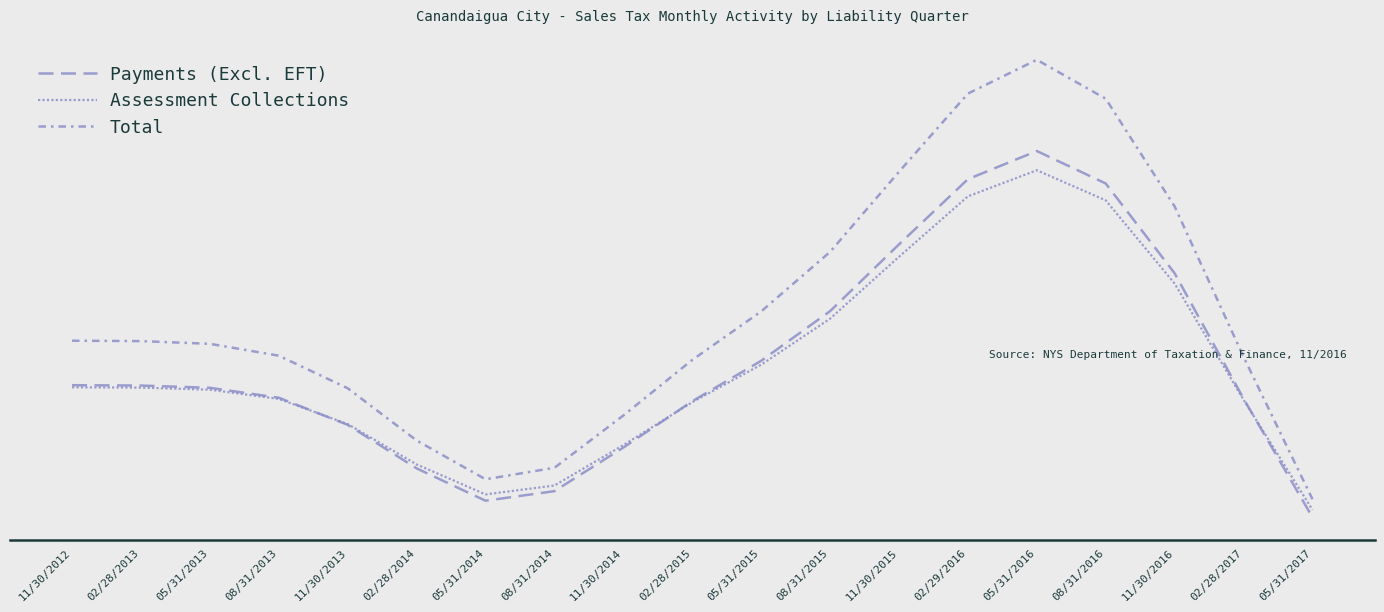

What is the value of the Total point at the 10th from the left?

1.0